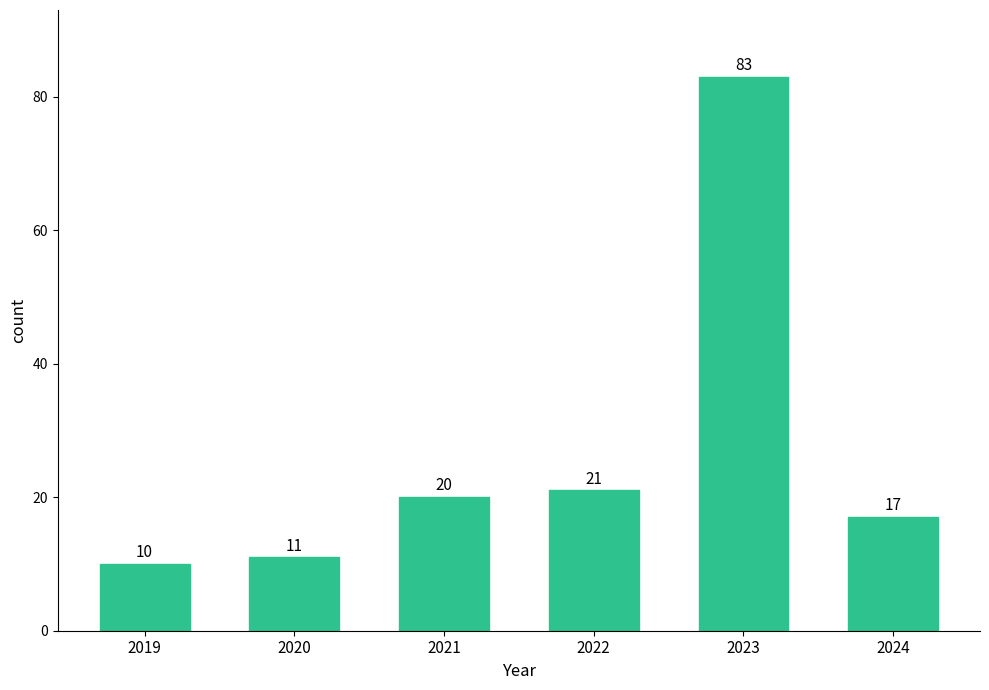

Reading right to left, what are all the values shown in this chart?

2024=17	2023=83	2022=21	2021=20	2020=11	2019=10